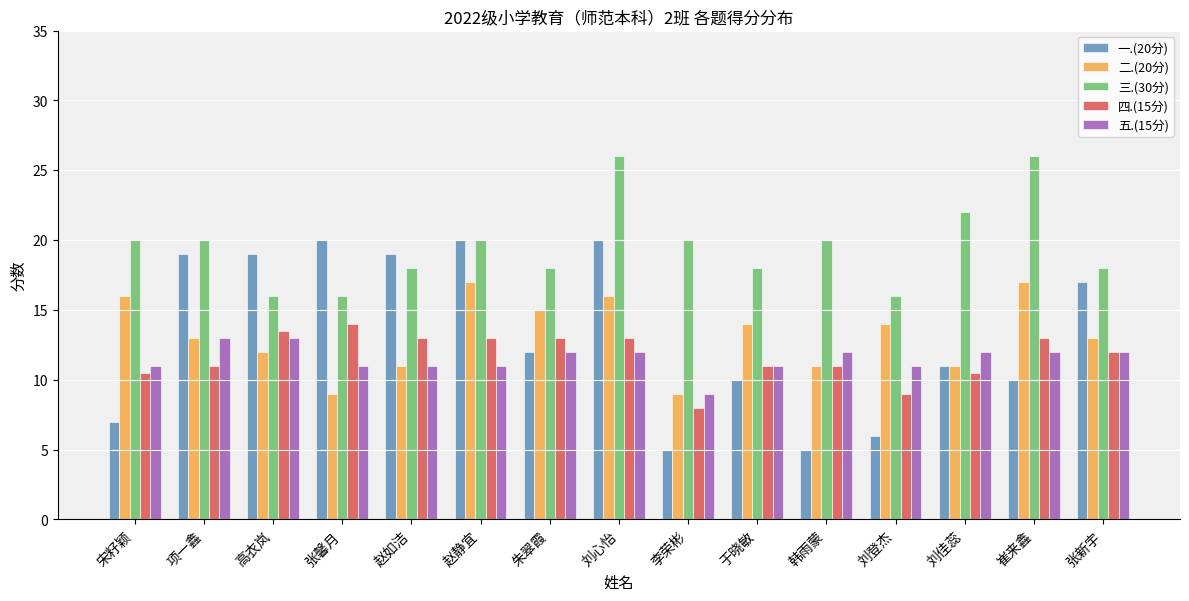

Reading left to right, extract all data points from this chart.

一.(20分): 宋籽颖=7.0	项一鑫=19.0	高衣岚=19.0	张馨月=20.0	赵如洁=19.0	赵静宜=20.0	朱翠霞=12.0	刘心怡=20.0	李荣彬=5.0	于晓敏=10.0	韩雨蒙=5.0	刘登杰=6.0	刘佳蕊=11.0	崔来鑫=10.0	张新宇=17.0
二.(20分): 宋籽颖=16.0	项一鑫=13.0	高衣岚=12.0	张馨月=9.0	赵如洁=11.0	赵静宜=17.0	朱翠霞=15.0	刘心怡=16.0	李荣彬=9.0	于晓敏=14.0	韩雨蒙=11.0	刘登杰=14.0	刘佳蕊=11.0	崔来鑫=17.0	张新宇=13.0
三.(30分): 宋籽颖=20.0	项一鑫=20.0	高衣岚=16.0	张馨月=16.0	赵如洁=18.0	赵静宜=20.0	朱翠霞=18.0	刘心怡=26.0	李荣彬=20.0	于晓敏=18.0	韩雨蒙=20.0	刘登杰=16.0	刘佳蕊=22.0	崔来鑫=26.0	张新宇=18.0
四.(15分): 宋籽颖=10.5	项一鑫=11.0	高衣岚=13.5	张馨月=14.0	赵如洁=13.0	赵静宜=13.0	朱翠霞=13.0	刘心怡=13.0	李荣彬=8.0	于晓敏=11.0	韩雨蒙=11.0	刘登杰=9.0	刘佳蕊=10.5	崔来鑫=13.0	张新宇=12.0
五.(15分): 宋籽颖=11.0	项一鑫=13.0	高衣岚=13.0	张馨月=11.0	赵如洁=11.0	赵静宜=11.0	朱翠霞=12.0	刘心怡=12.0	李荣彬=9.0	于晓敏=11.0	韩雨蒙=12.0	刘登杰=11.0	刘佳蕊=12.0	崔来鑫=12.0	张新宇=12.0